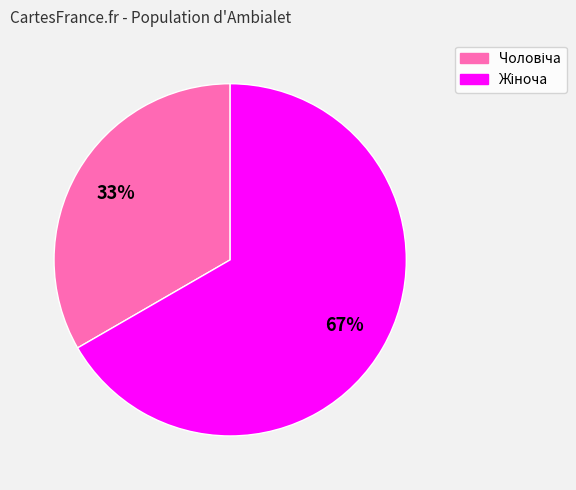

How many slices are in this pie chart?

2